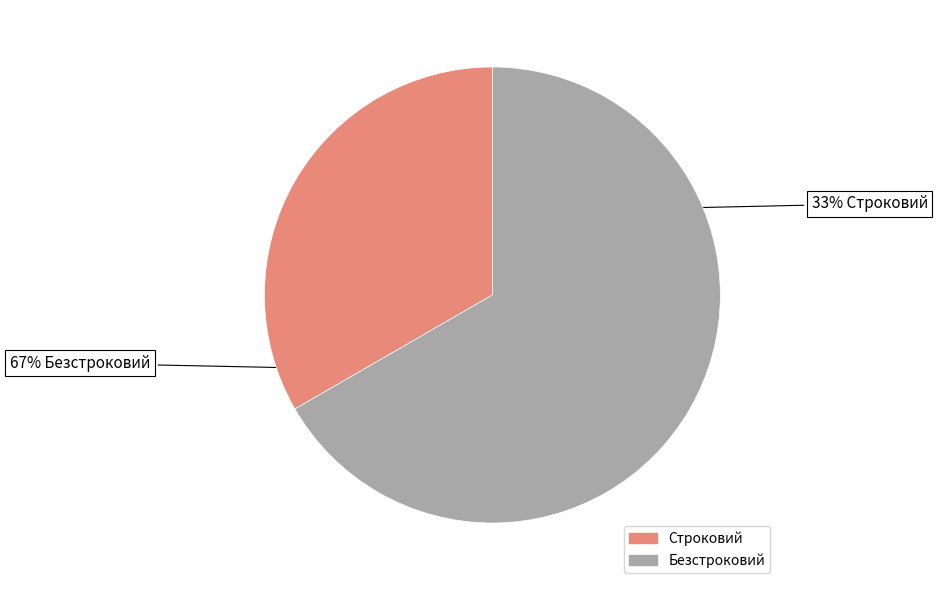

Which category has the biggest portion of the pie?

Безстроковий